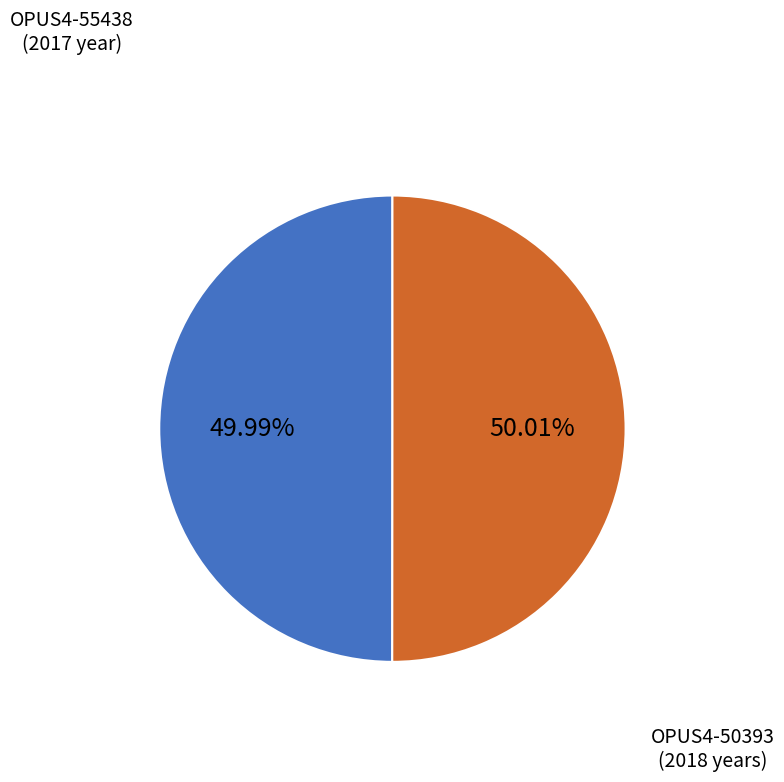

Approximately how many times larger is the value at OPUS4-50393 compared to OPUS4-55438?

1.0